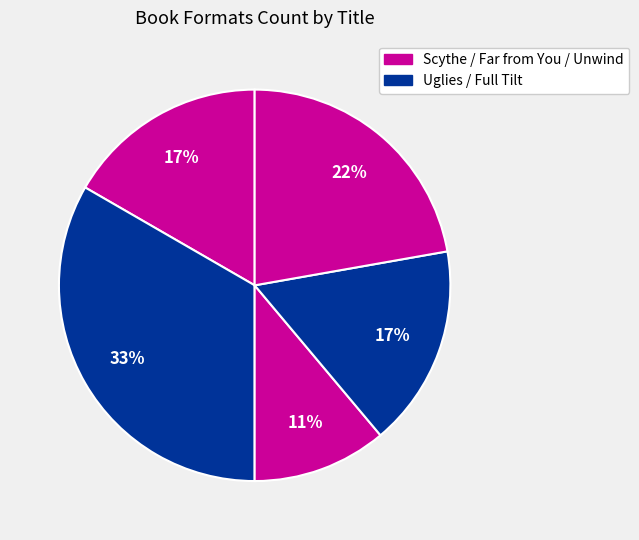

Count the number of slices in the pie.

5